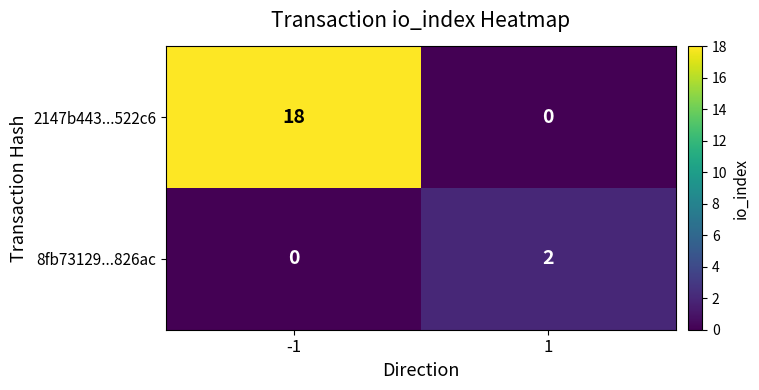

How many values in 8fb73129...826ac are above zero?

1